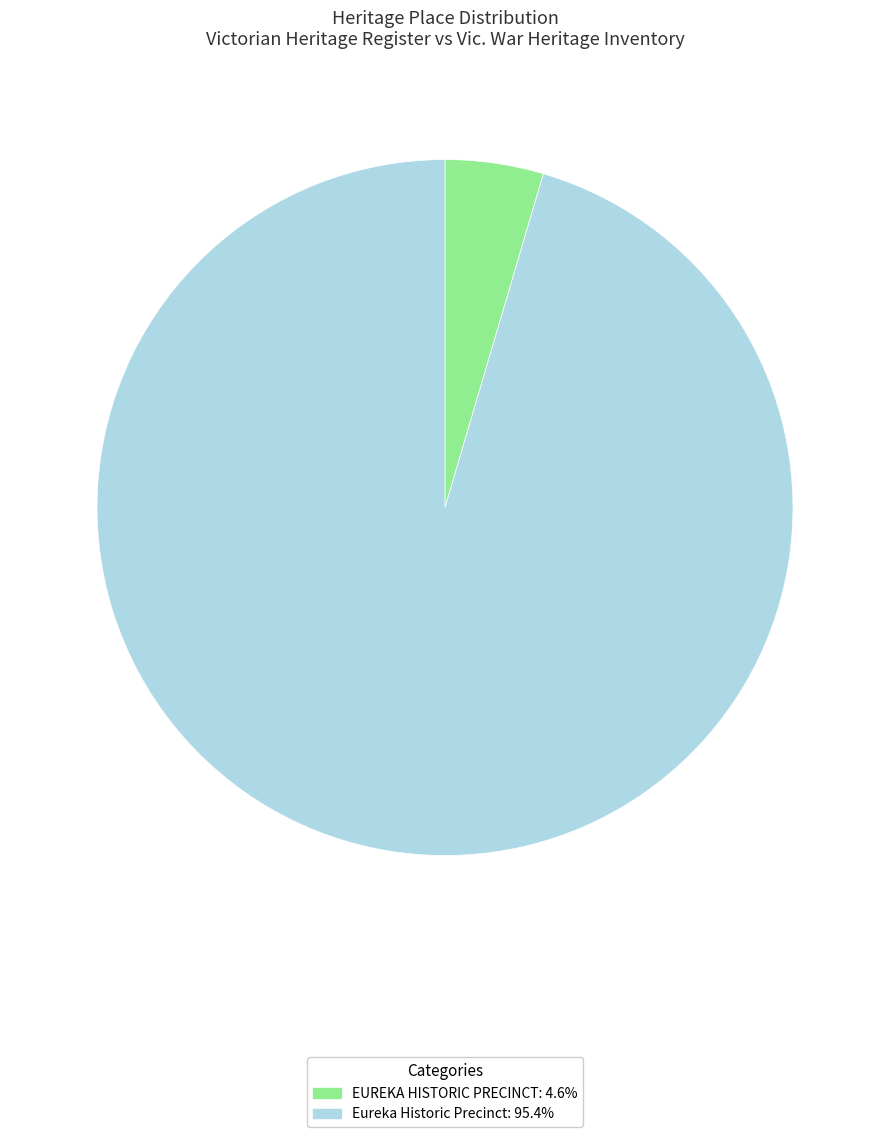

Rank the categories by value from lowest to highest.

EUREKA HISTORIC PRECINCT, Eureka Historic Precinct